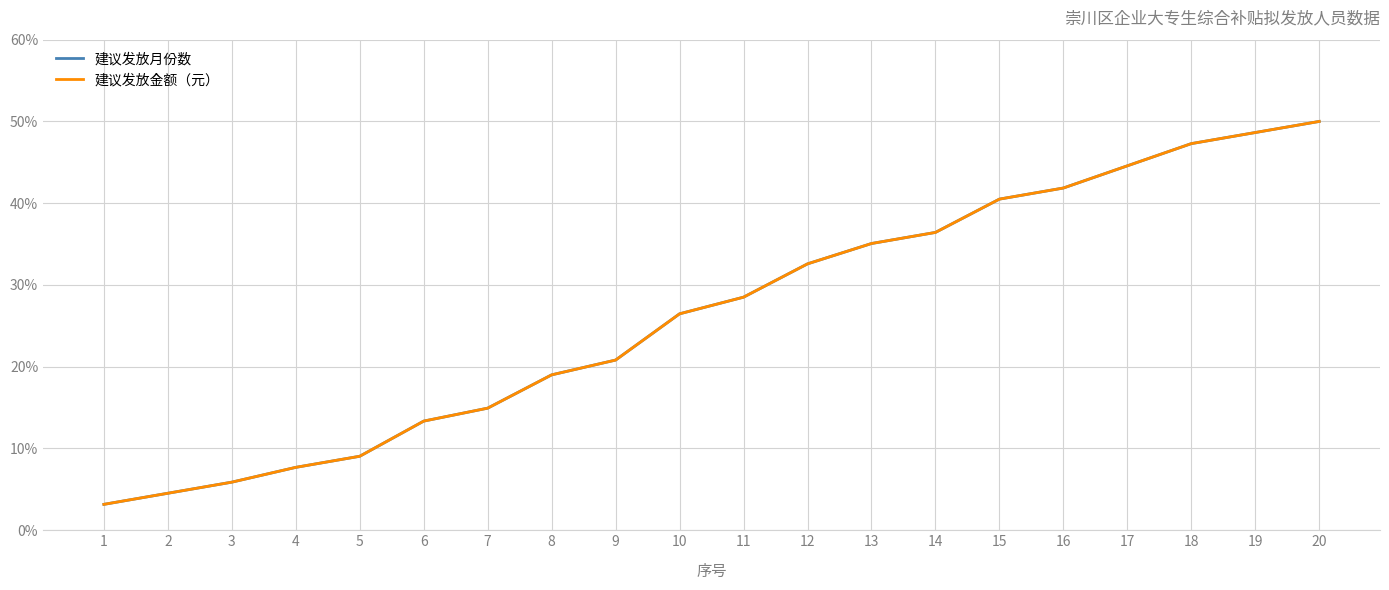

What is the sum of the 建议发放金额（元） values at 20 and 3?

55.9